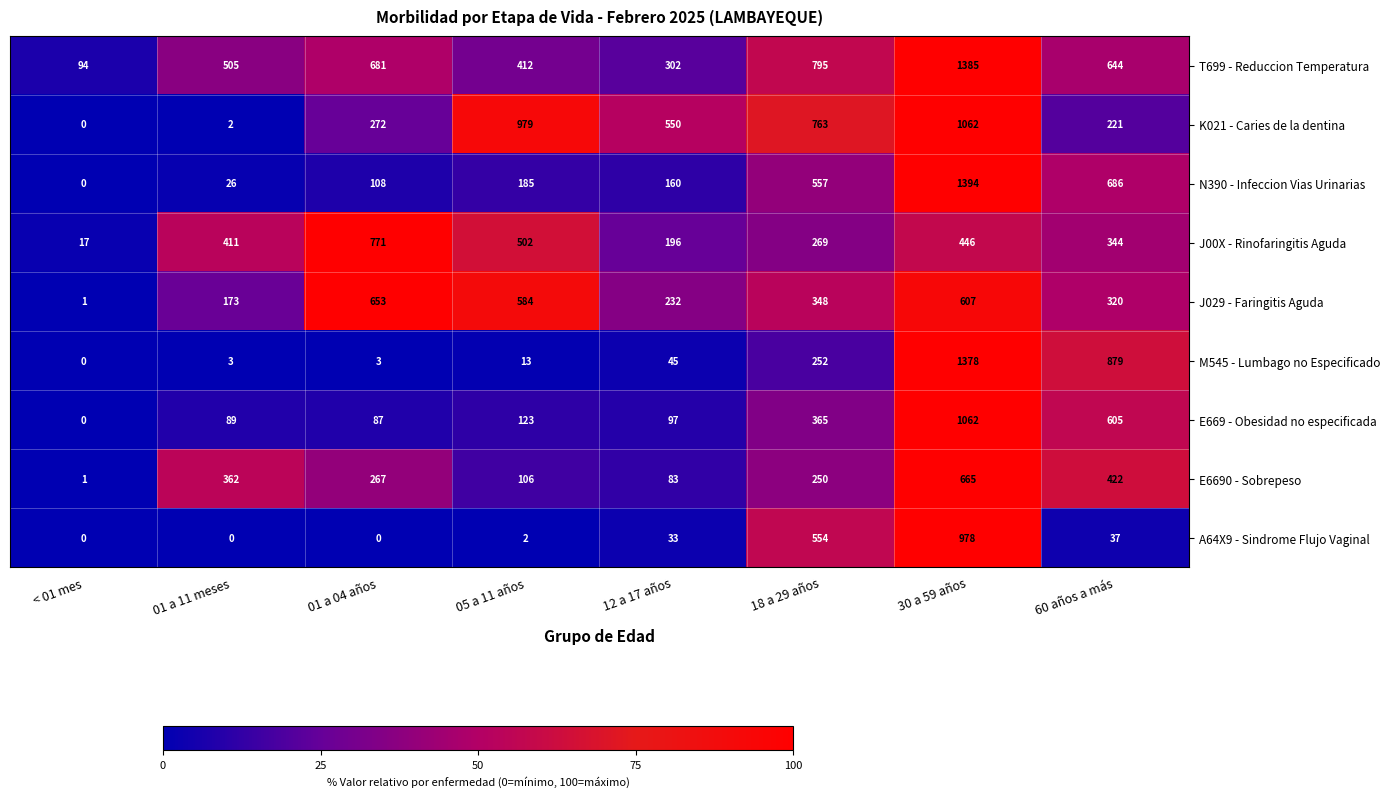

At which label is N390 - Infeccion Vias Urinarias closest to 697?

60 años a más